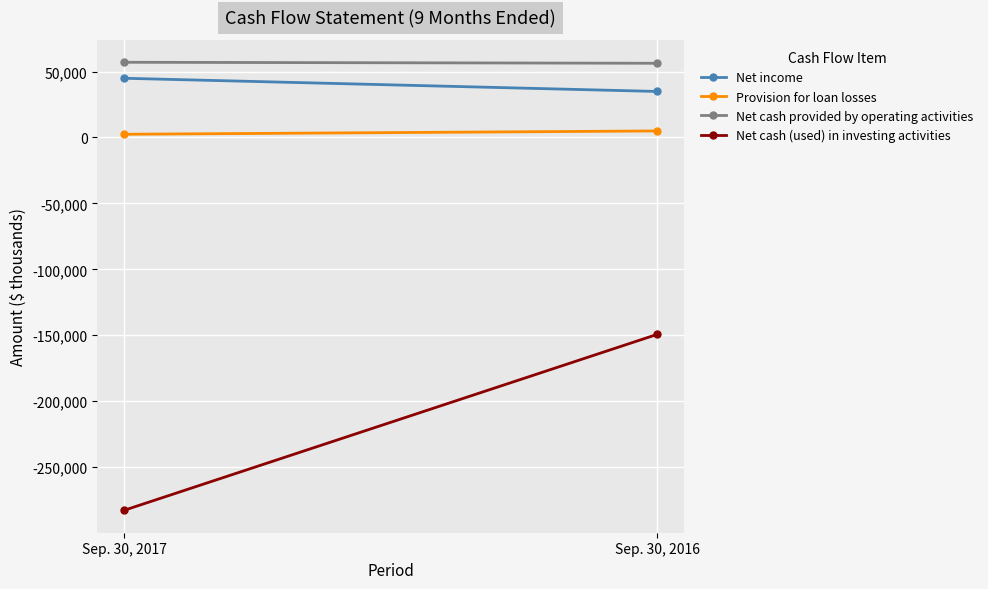

What is the value of the Net cash (used) in investing activities point at the 2nd from the left?

-149393